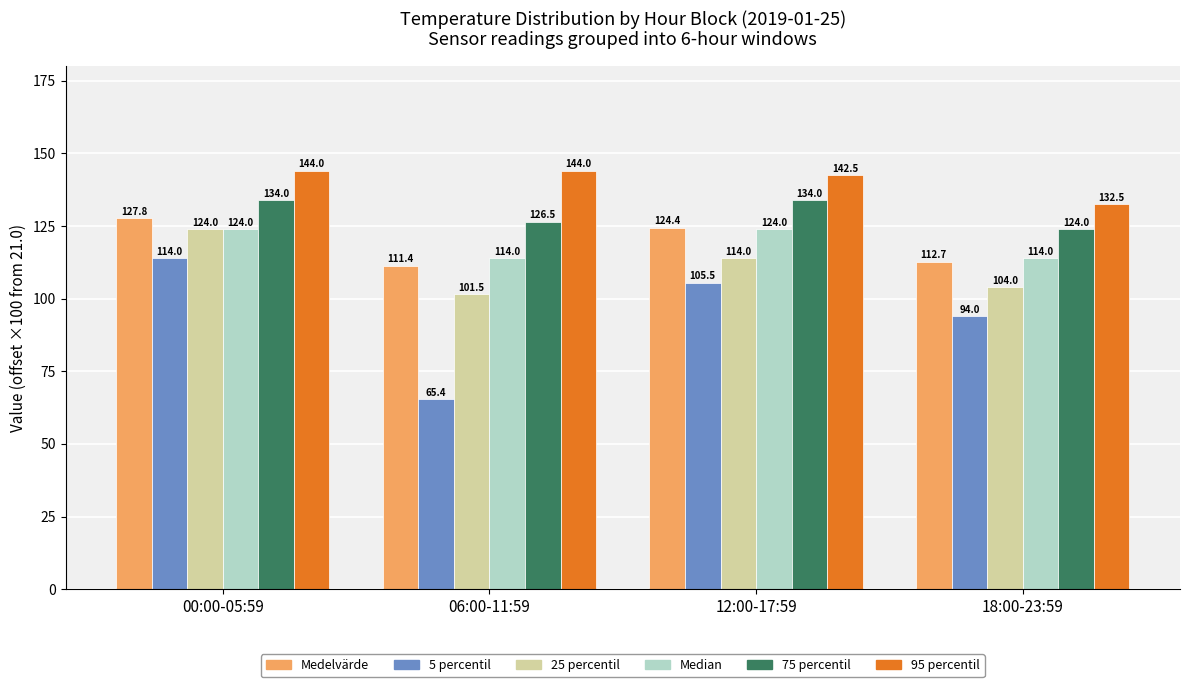

Where does the 95 percentil series first go above 144?

00:00-05:59